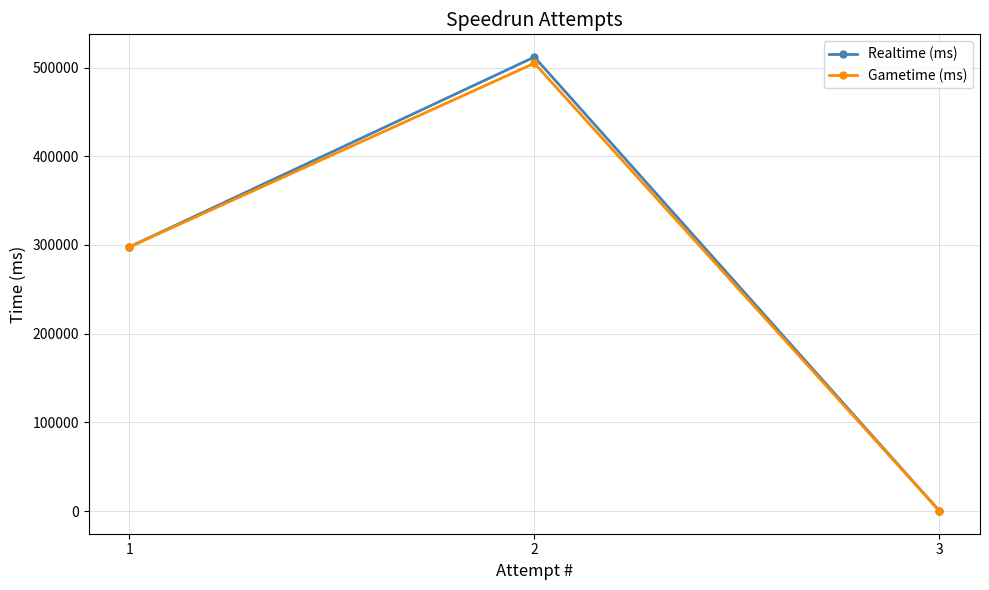

Where is Realtime (ms) nearest to the value 255978?

1